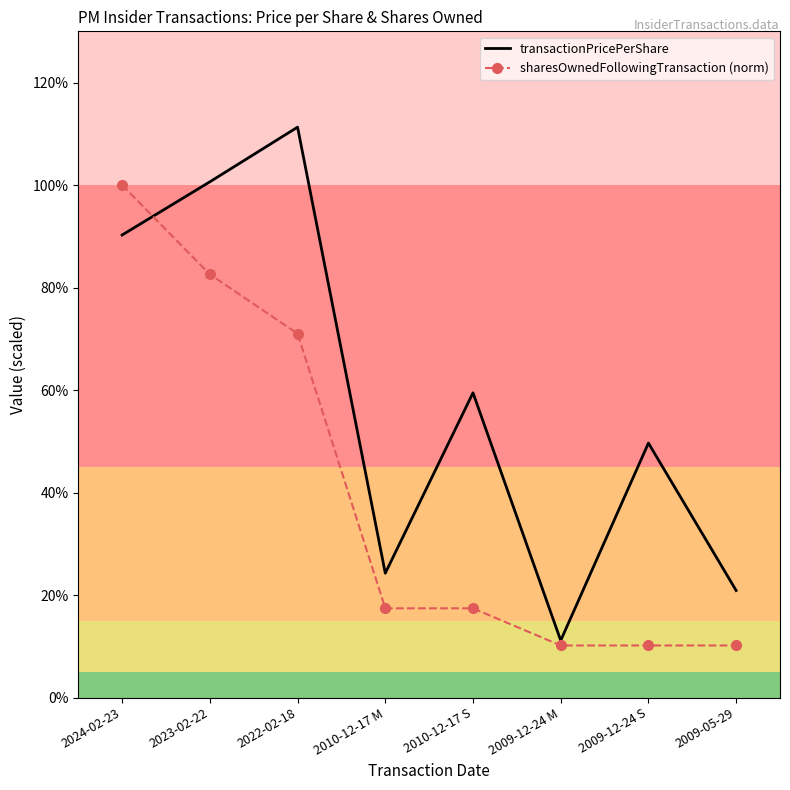

At which category does transactionPricePerShare reach its first local valley?

2010-12-17 M